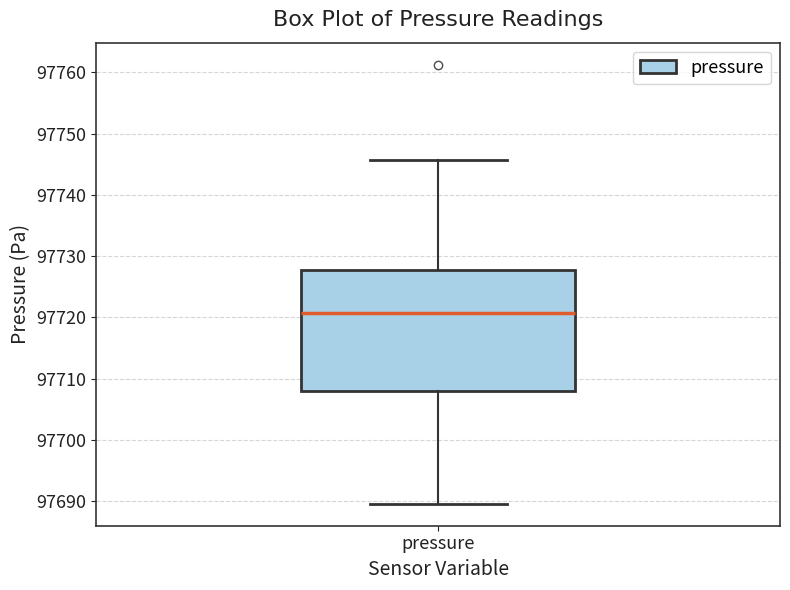

Read this box plot against the y-axis: the position of the median line, the range covered by the box, and the ends of both whiskers. The values are not printed on the chart, so give them approximately, as read against the axis.

median 97721, box 97708 to 97728, whiskers 97690 to 97746